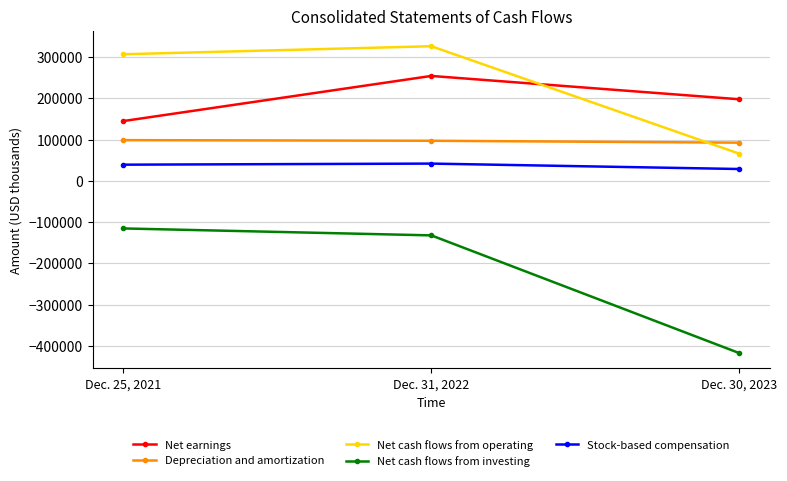

What are all the series names shown in the legend?

Net earnings, Depreciation and amortization, Net cash flows from operating, Net cash flows from investing, Stock-based compensation